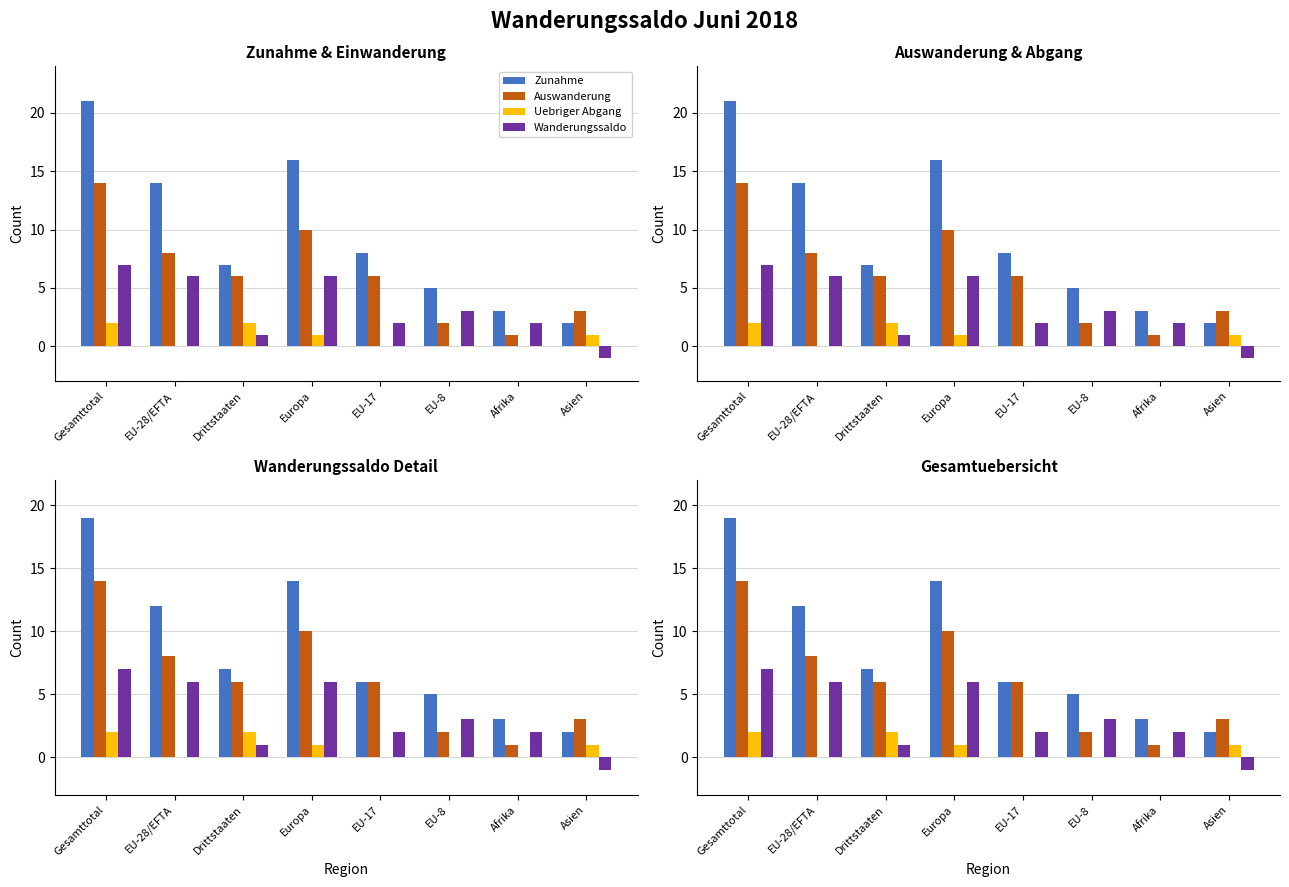

List the series in order of their overall mean, highest first.

Zunahme, Auswanderung, Wanderungssaldo, Uebriger Abgang